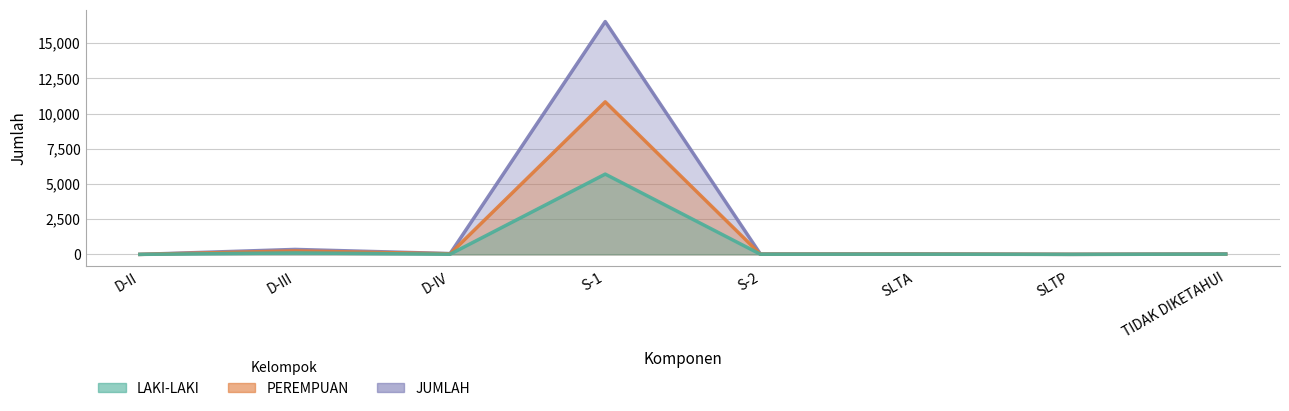

Where do PEREMPUAN and LAKI-LAKI first cross each other?

D-II and D-III